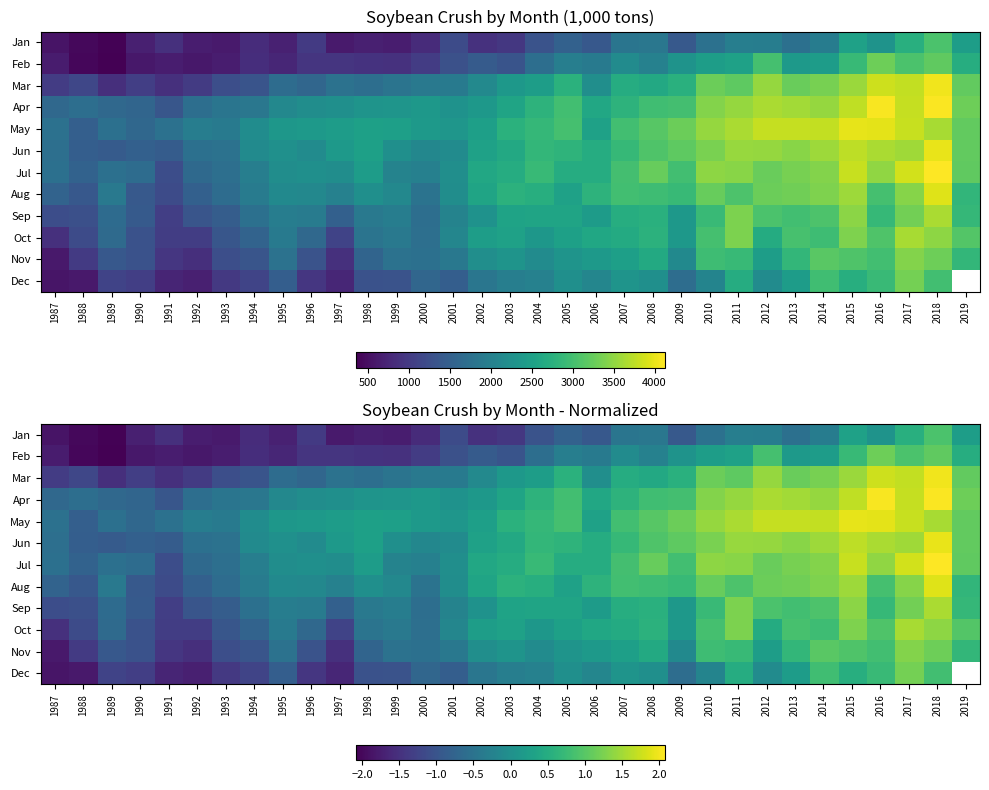

Is the value of Aug at 2008 greater than the value of Jan at 1995?

Yes